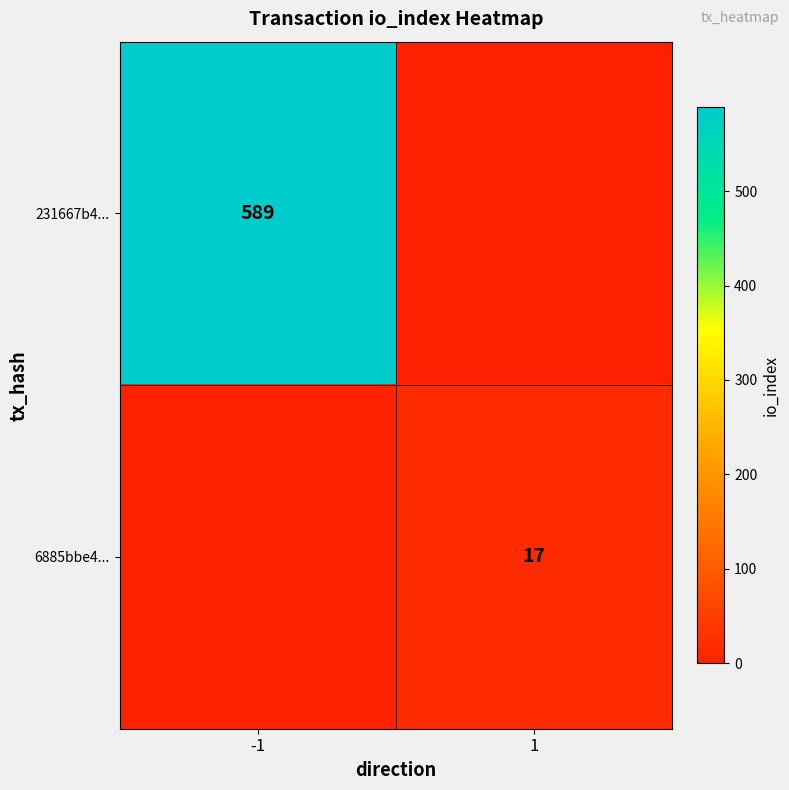

Is it true that 231667b4... equals 589 at -1?

True